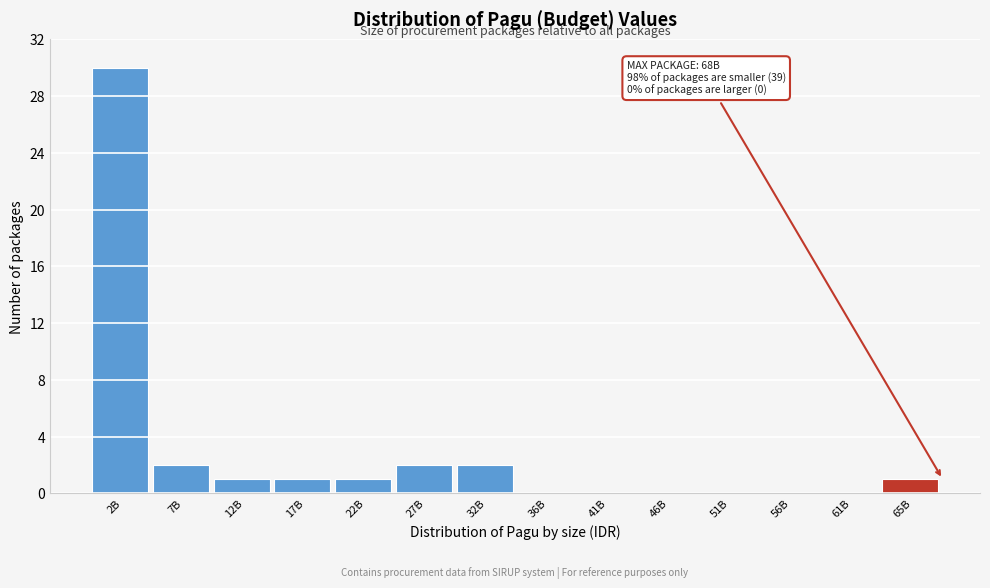

Reading right to left, what are all the values shown in this chart?

65B=1	61B=0	56B=0	51B=0	46B=0	41B=0	36B=0	32B=2	27B=2	22B=1	17B=1	12B=1	7B=2	2B=30